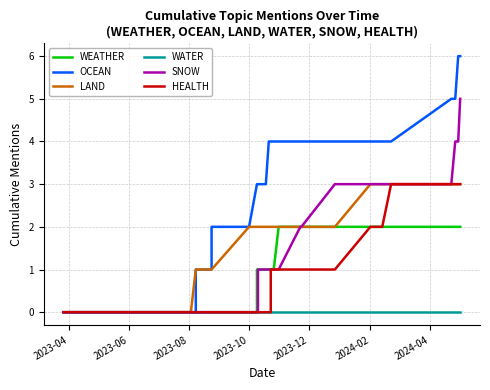

What position from the left is 2023-08?

3